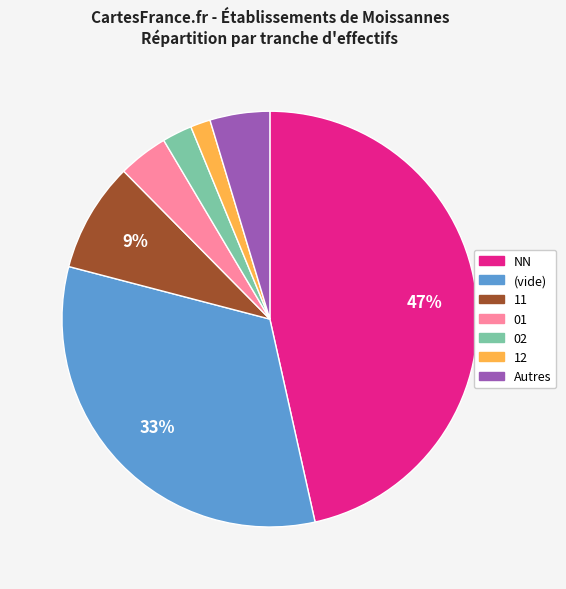

To the nearest percent, what is the average slice percentage?

14%